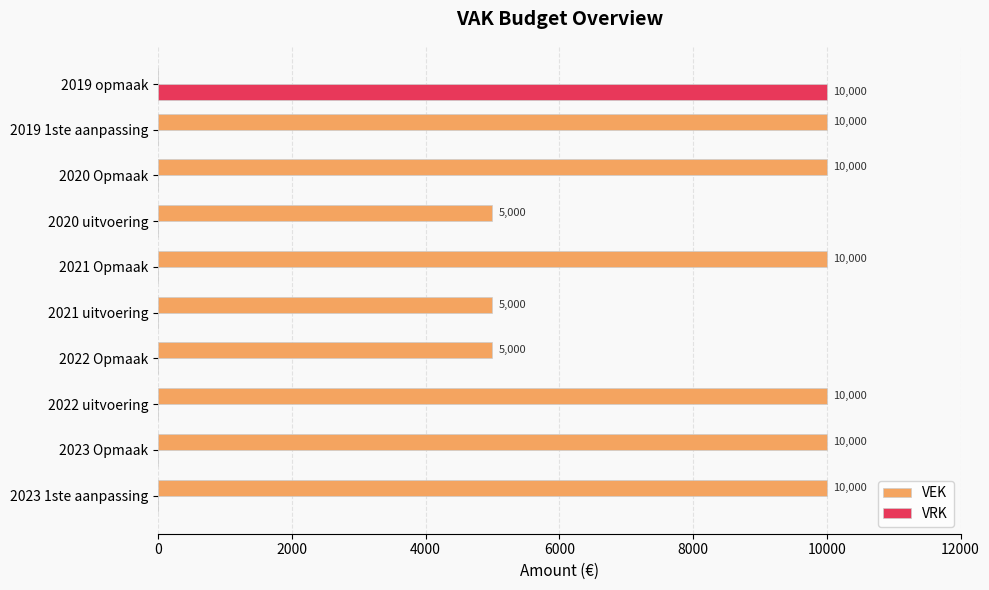

The VRK series shows -5031 at 2023 1ste aanpassing. True or false?

False